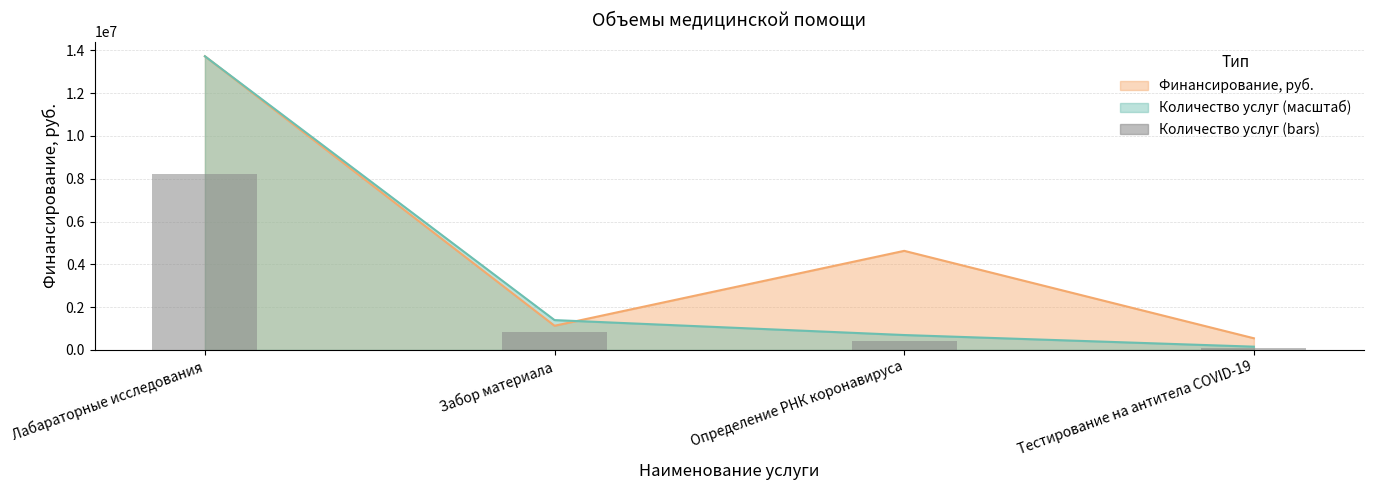

The value of Количество услуг at Забор материала is 1395370.7. True or false?

True